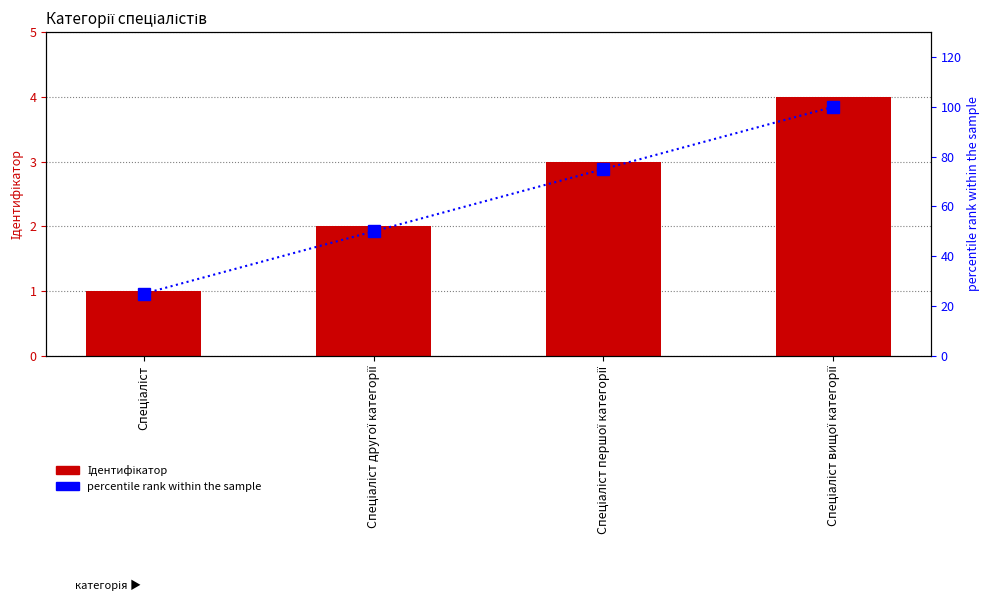

What is the difference between the highest and lowest values at Спеціаліст вищої категорії?

96